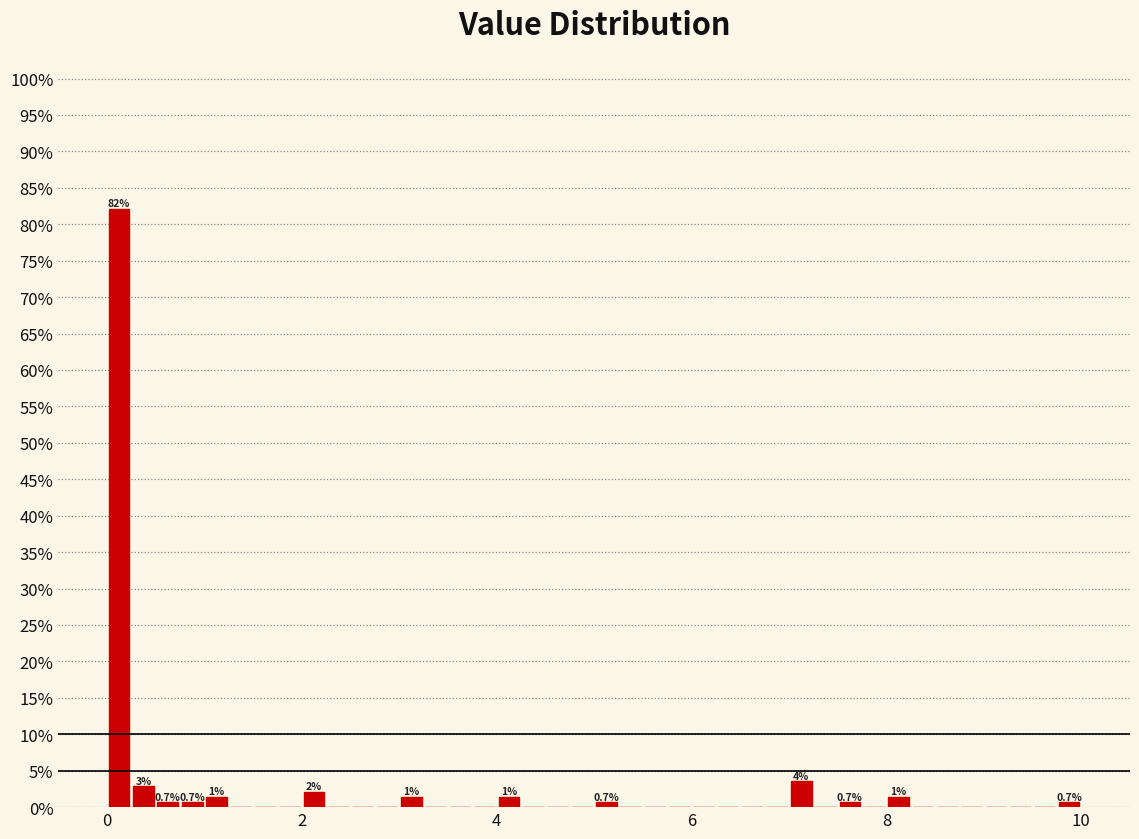

Around what value on the x-axis is the tallest bar? Give the approximate position of its centre, as read against the axis.

0.2